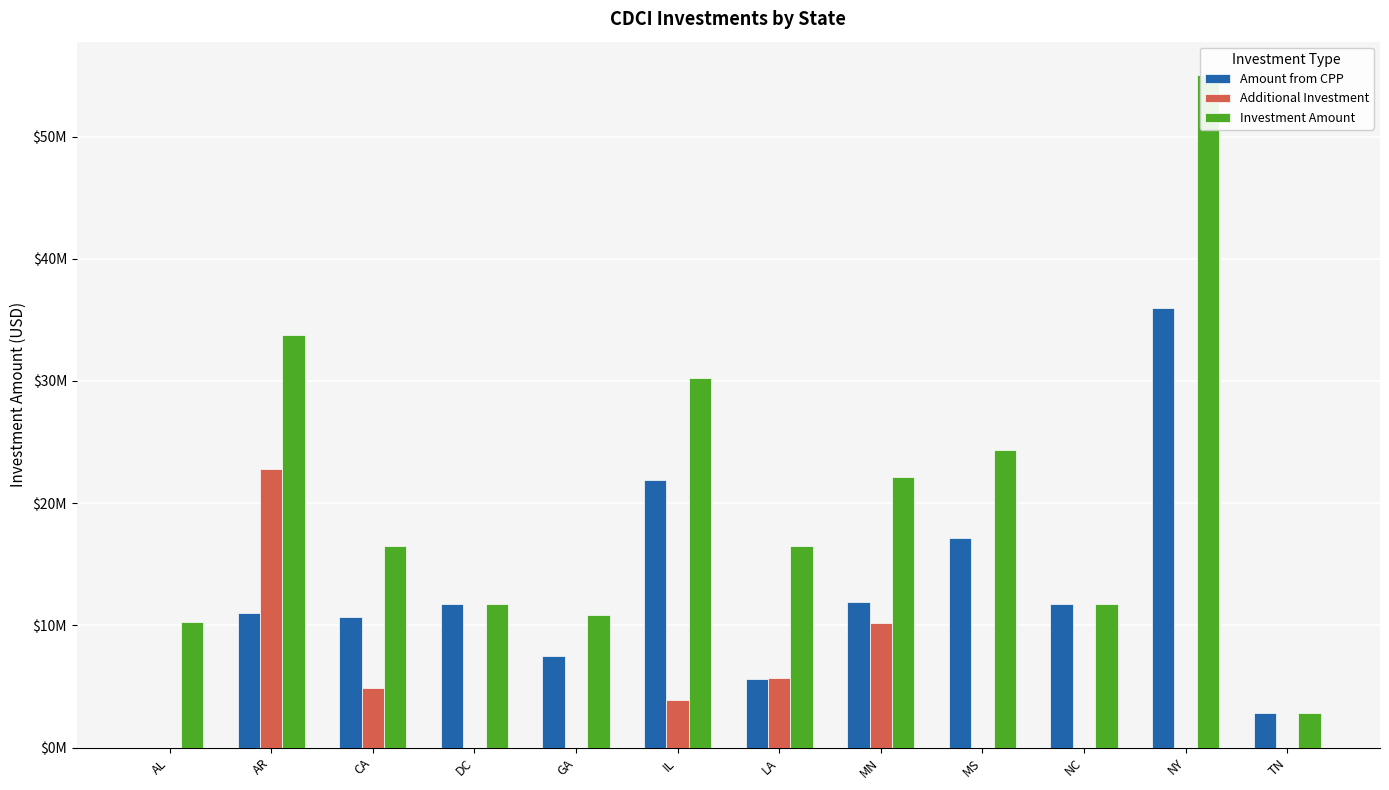

What are all the series names shown in the legend?

Amount from CPP, Additional Investment, Investment Amount